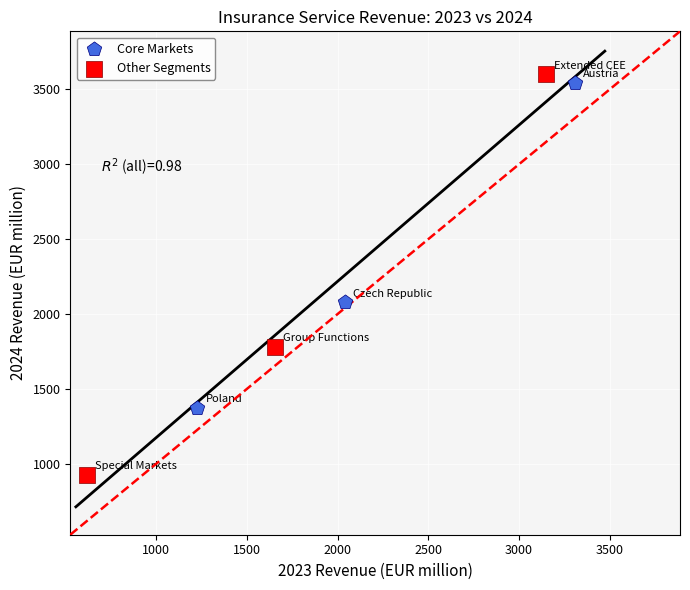

Which series contains the lowest Y value?

Other Segments